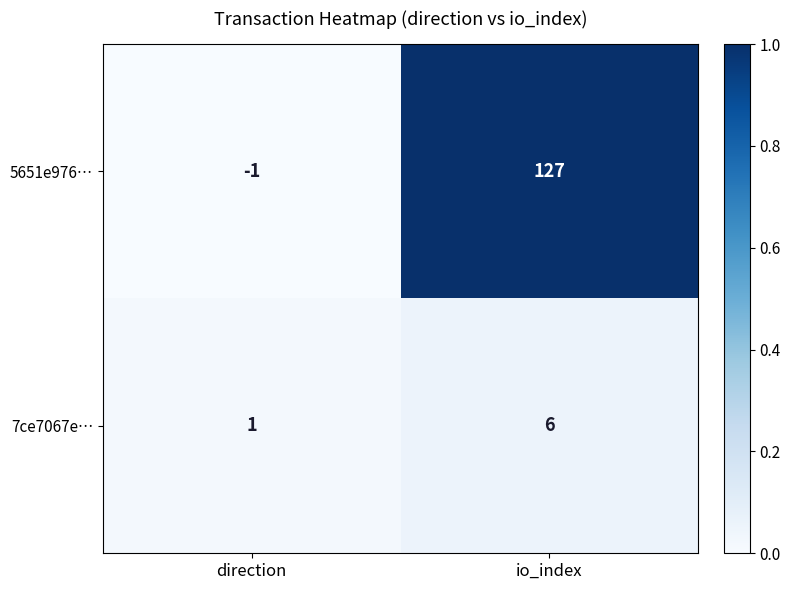

Which label corresponds to the smallest value in the chart?

direction